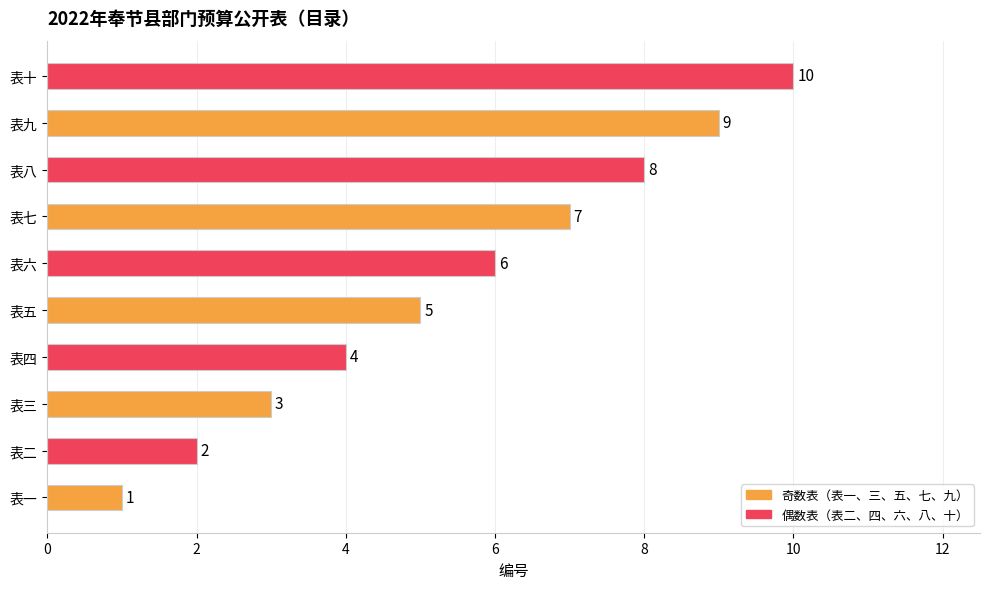

What is the sum of all values?

55